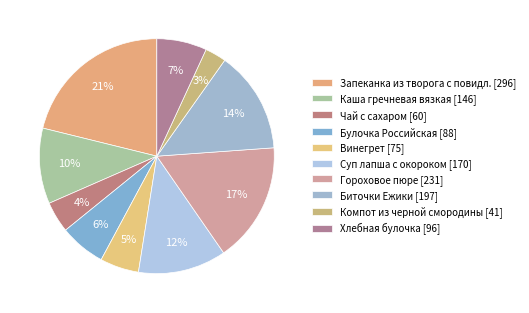

How much of the chart is everything except Запеканка из творога с повидл.?

78.8%